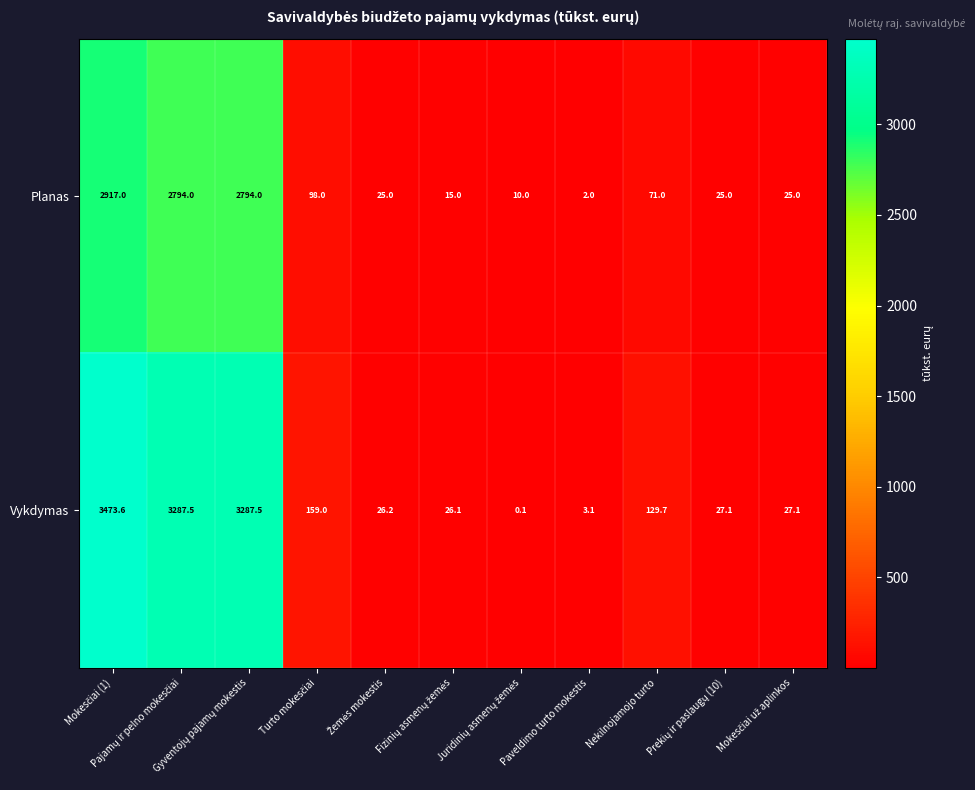

What is the minimum value for Planas?

2.0